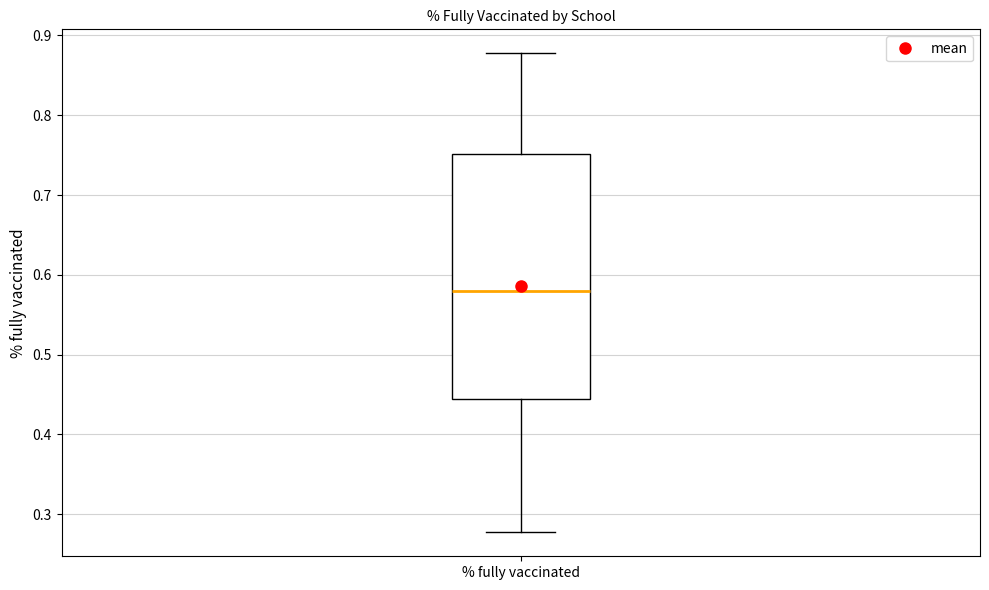

Read this box plot against the y-axis: the position of the median line, the range covered by the box, and the ends of both whiskers. The values are not printed on the chart, so give them approximately, as read against the axis.

median 0.58, box 0.44 to 0.75, whiskers 0.28 to 0.88